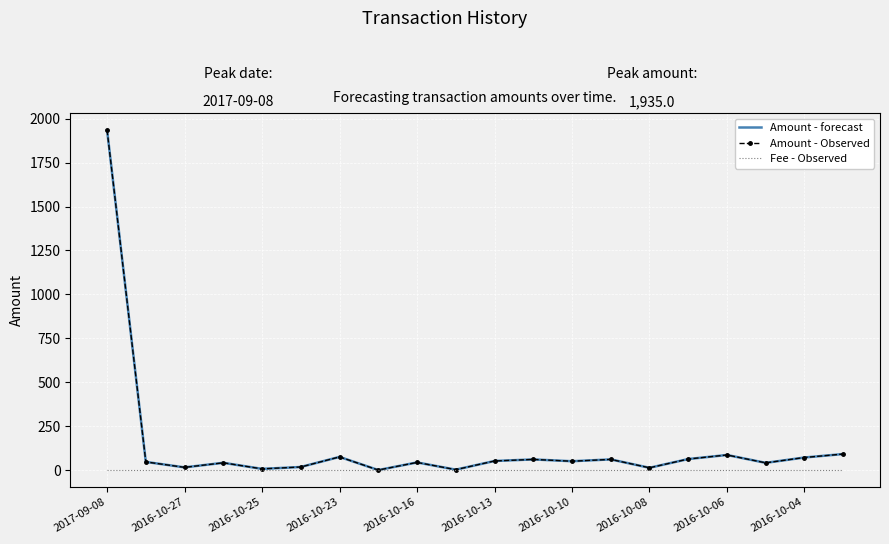

How many categories are shown in the chart?

20